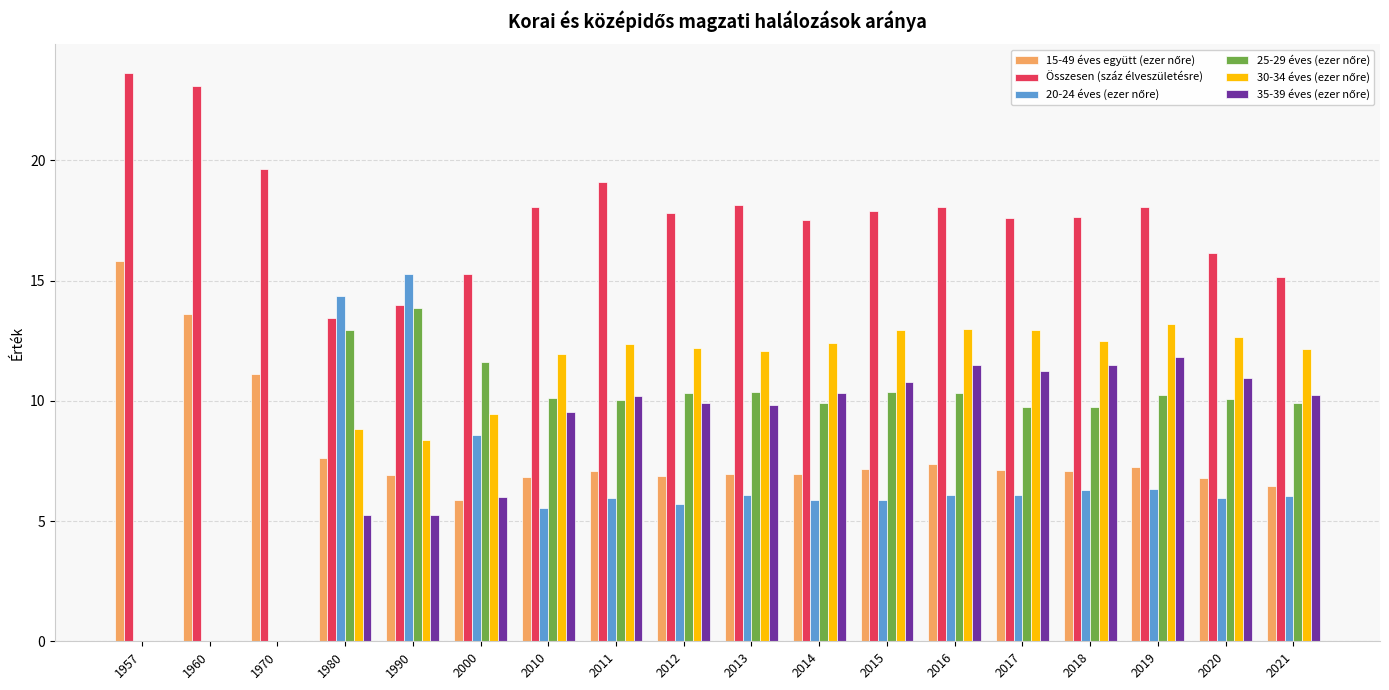

Are the bars grouped side by side (vs. stacked)?

Yes